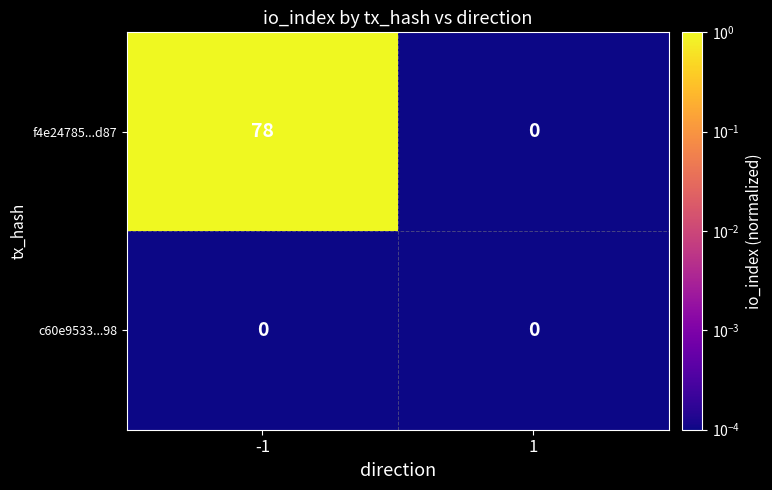

List the series in order of their peak value, lowest first.

c60e9533...98, f4e24785...d87